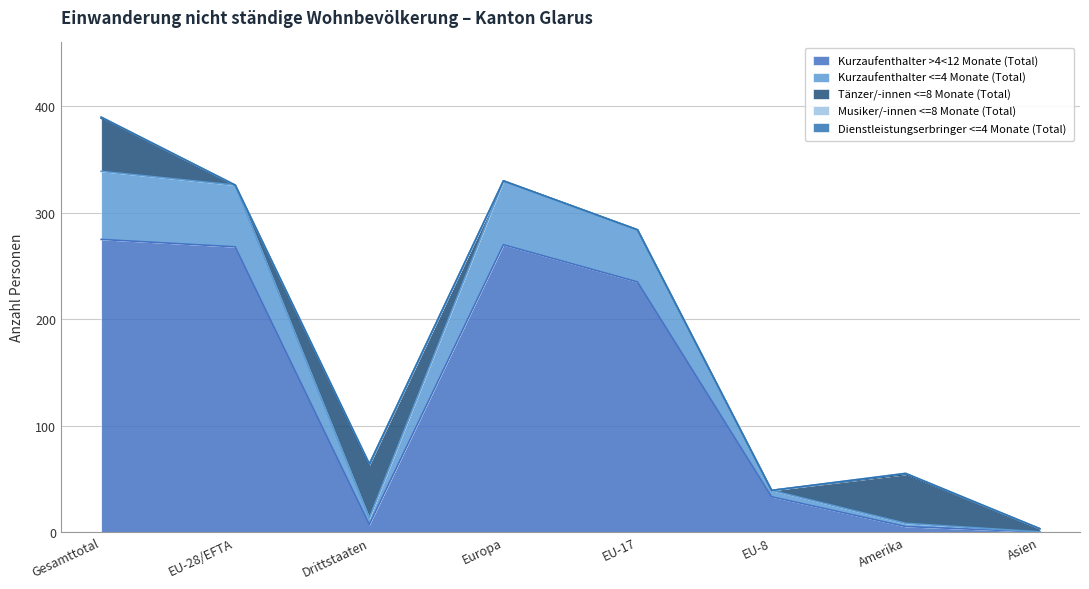

What is the label of the 5th point from the right?

Europa